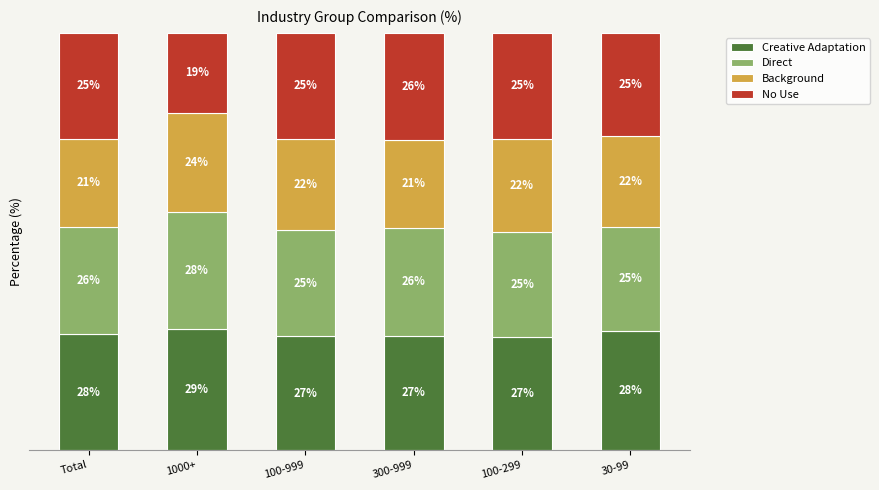

At which label does Creative Adaptation reach its peak?

1000+